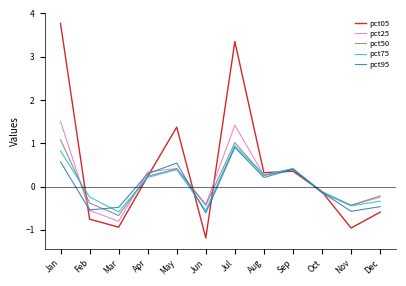

At how many categories does at least one series exceed 2?

2